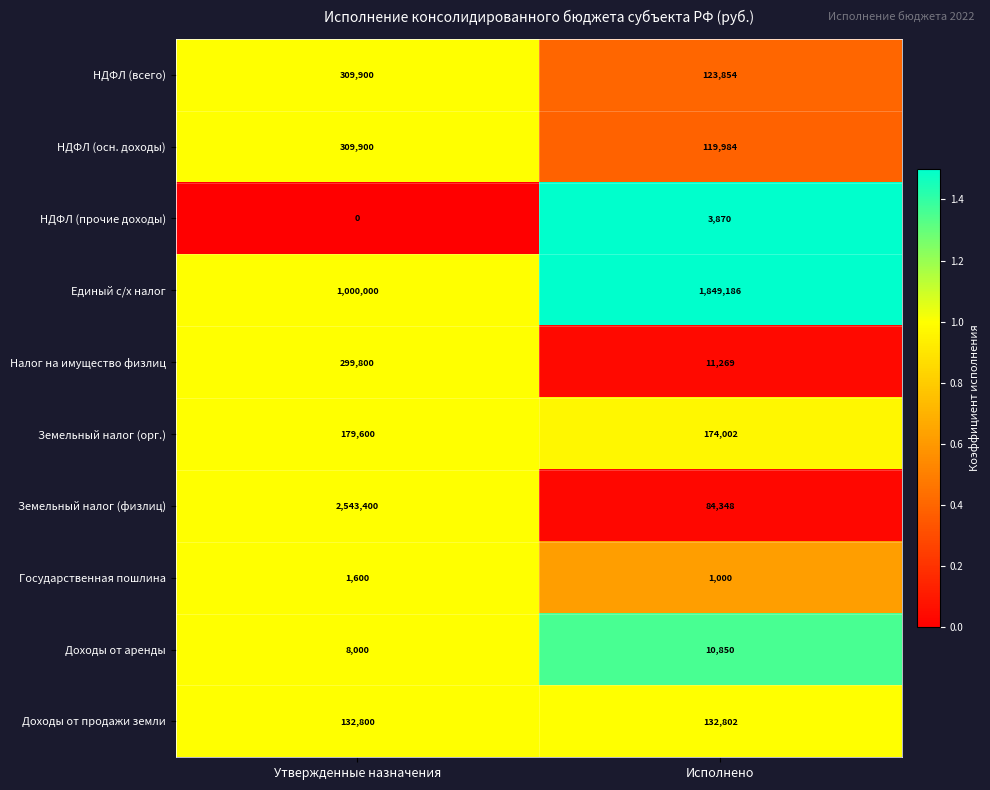

Reading right to left, list all the values displayed in this chart.

НДФЛ (всего): Исполнено=123854	Утвержденные назначения=309900
НДФЛ (осн. доходы): Исполнено=119984	Утвержденные назначения=309900
НДФЛ (прочие доходы): Исполнено=3870	Утвержденные назначения=0
Единый с/х налог: Исполнено=1849186	Утвержденные назначения=1000000
Налог на имущество физлиц: Исполнено=11269	Утвержденные назначения=299800
Земельный налог (орг.): Исполнено=174002	Утвержденные назначения=179600
Земельный налог (физлиц): Исполнено=84348	Утвержденные назначения=2543400
Государственная пошлина: Исполнено=1000	Утвержденные назначения=1600
Доходы от аренды: Исполнено=10850	Утвержденные назначения=8000
Доходы от продажи земли: Исполнено=132802	Утвержденные назначения=132800